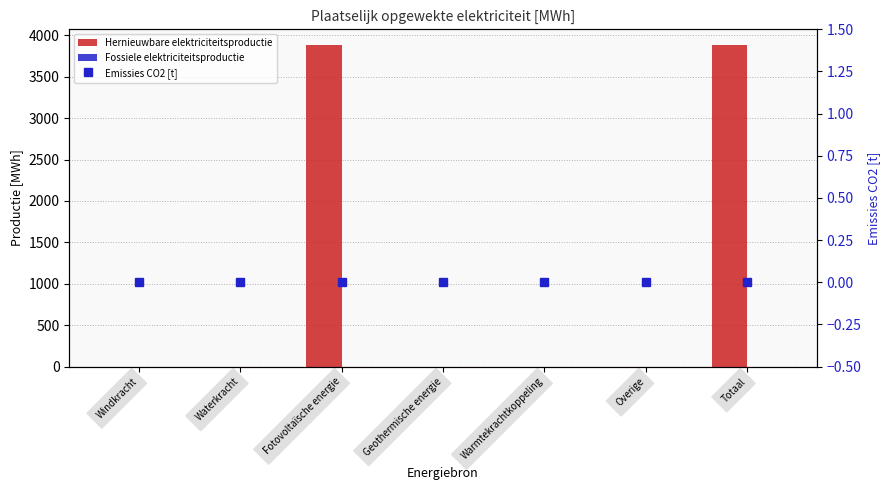

Which category has the lowest value across all series?

Windkracht